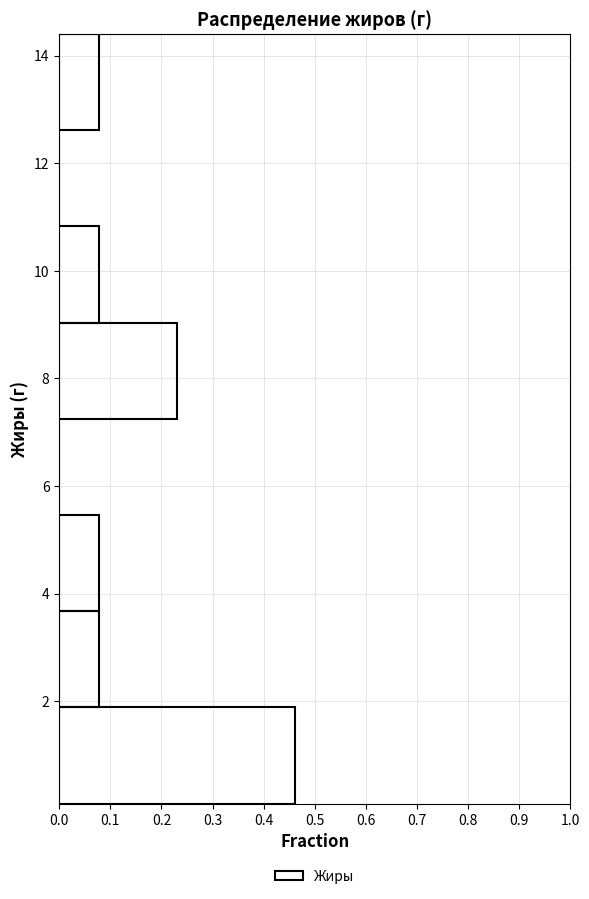

Reading bottom to top, transcribe this chart: for each bar, give the range it covers on the y-axis and its length. Neither the bar edges nor the lengths are printed on the chart, so give them approximately, as read against the axes.

0.2 to 1.8: 0.46
1.8 to 3.6: 0.08
3.6 to 5.4: 0.08
5.4 to 7.2: 0
7.2 to 9.0: 0.23
9.0 to 10.8: 0.08
10.8 to 12.6: 0
12.6 to 14.4: 0.08